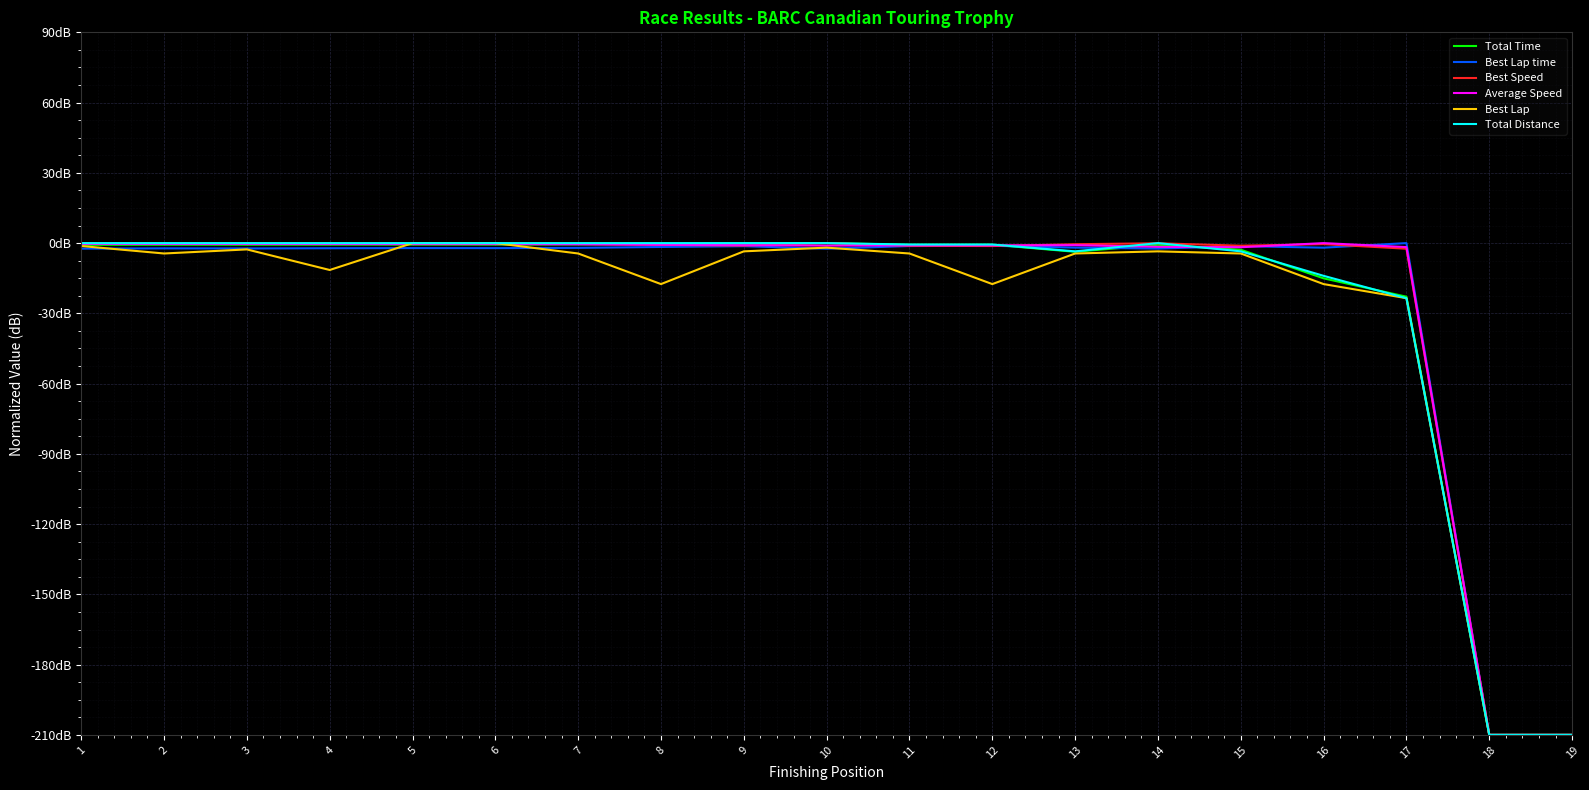

Is this an area chart (filled region under the line)?

No